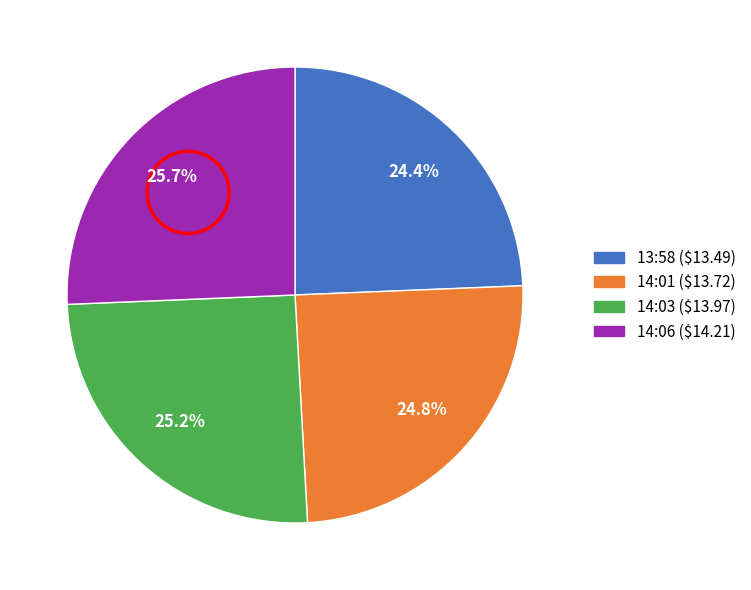

Is there any slice that represents more than half of the pie?

No